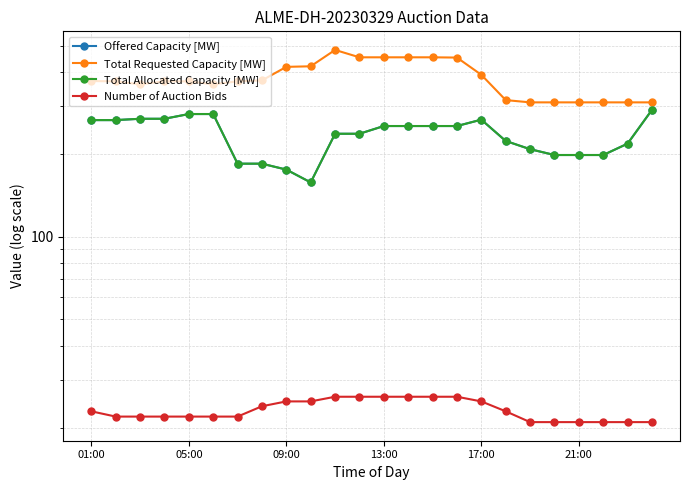

Is the value of Offered Capacity [MW] at 22 greater than the value of Total Requested Capacity [MW] at 19?

No